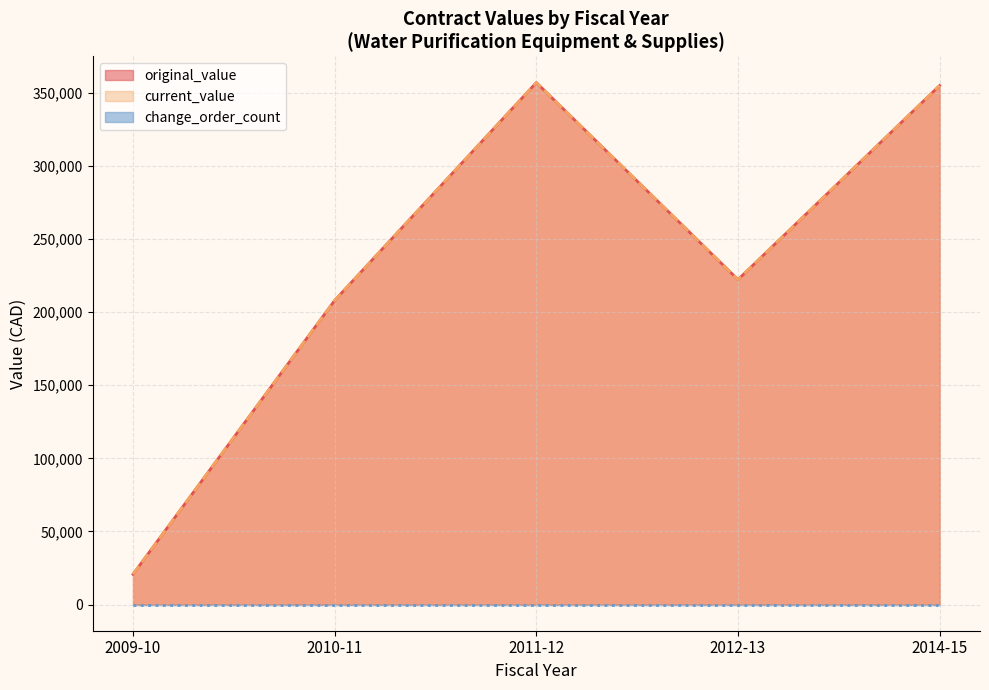

Which label corresponds to the smallest value in the chart?

2014-15